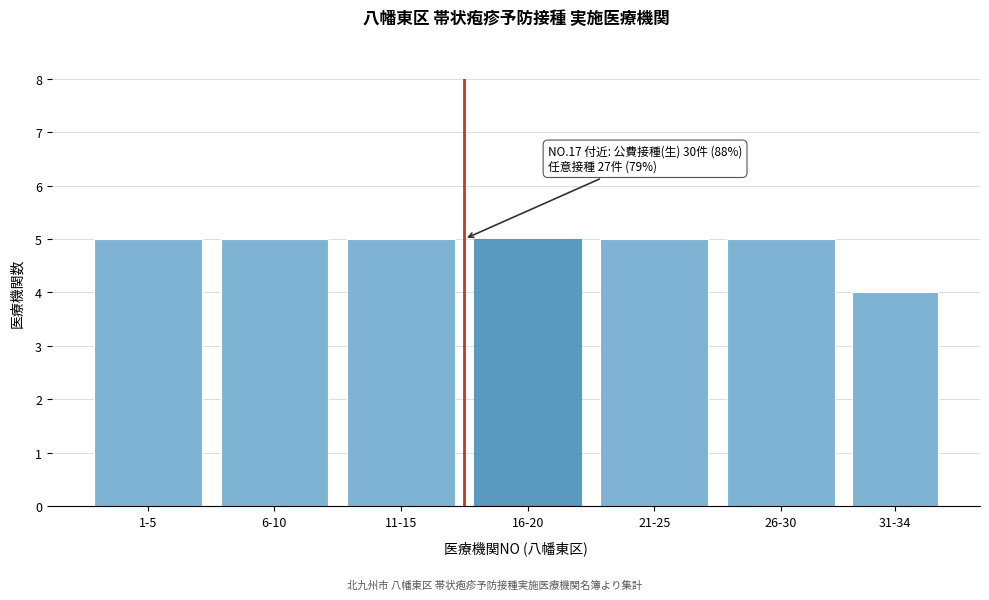

Reading right to left, extract all data points from this chart.

4	5	5	5	5	5	5